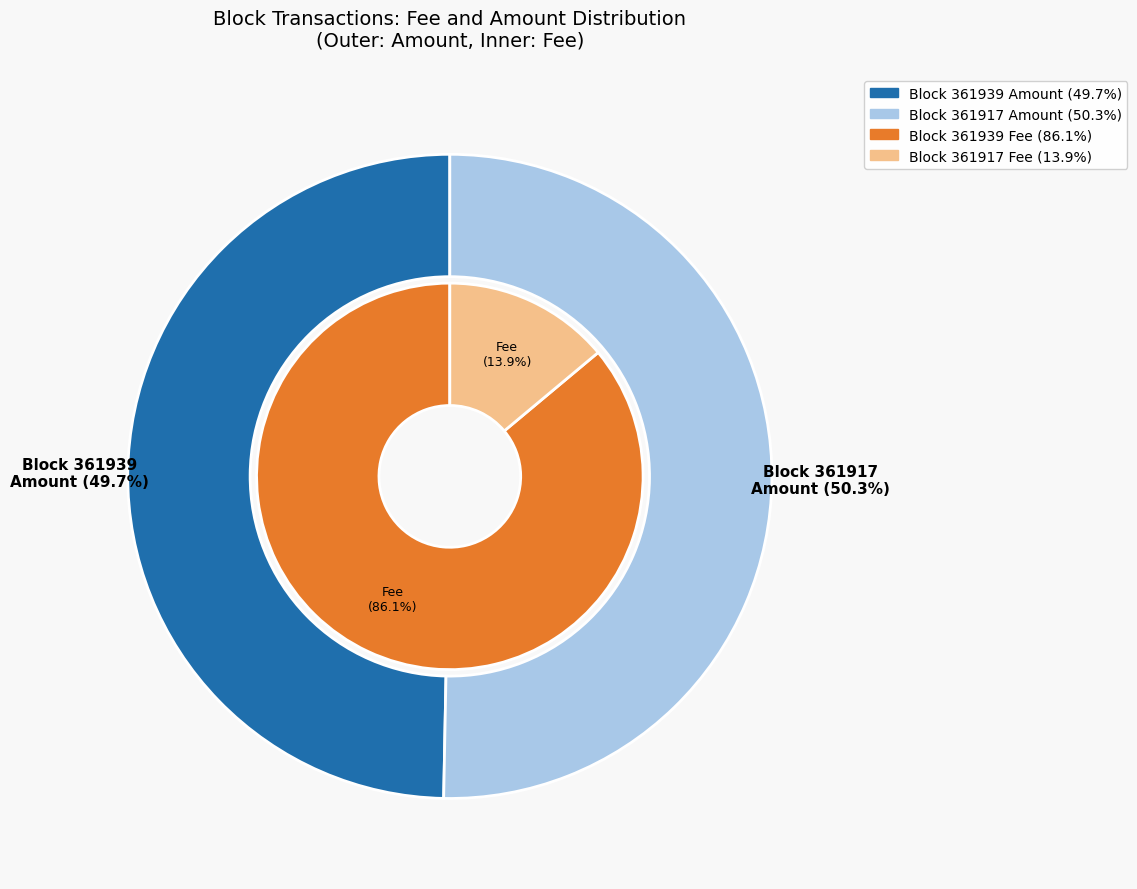

Do 361917 and 361939 together represent more than half of the pie?

Yes